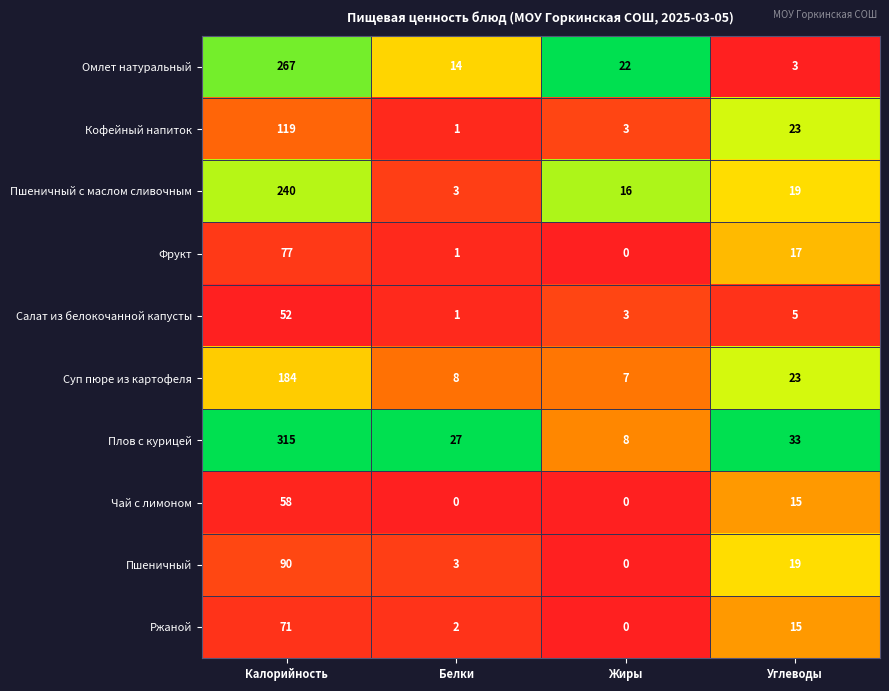

Which series has the widest spread of values?

Плов с курицей